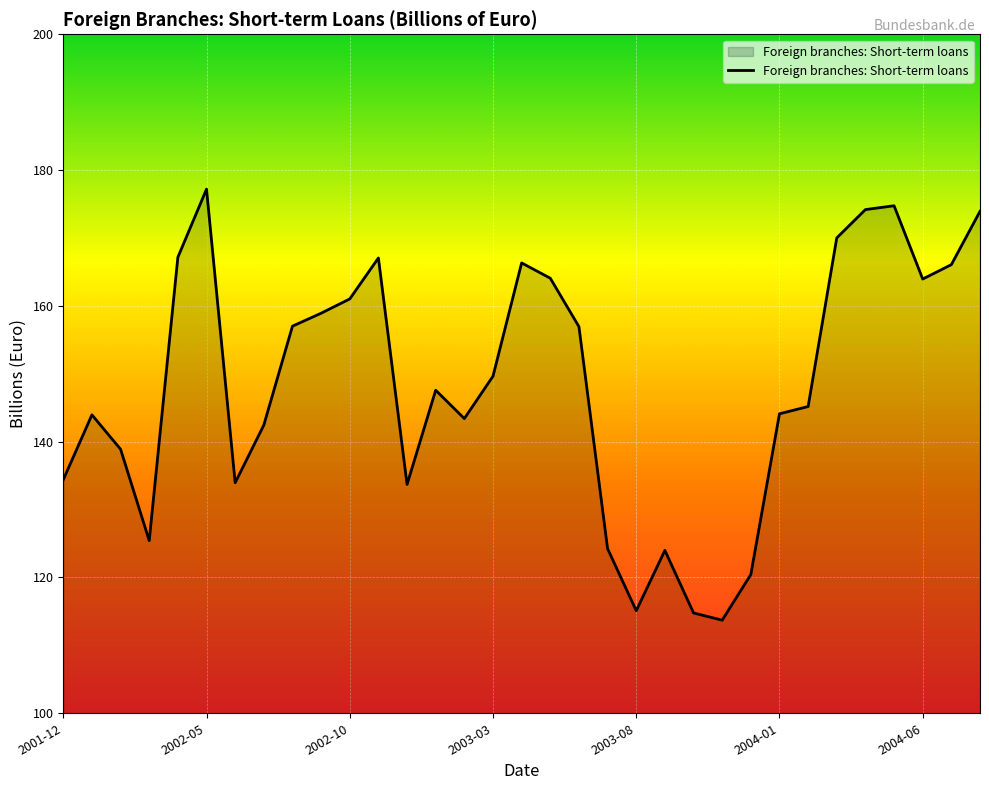

What is the greatest value displayed?

177.2